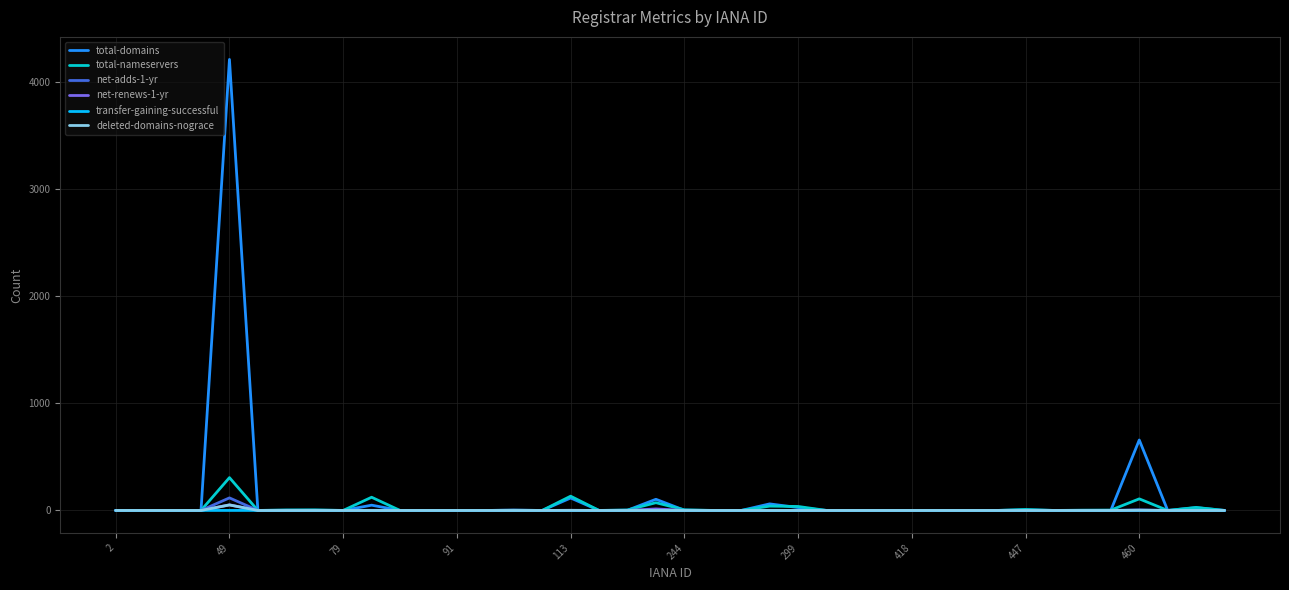

Which series has the largest range (max minus min)?

total-domains